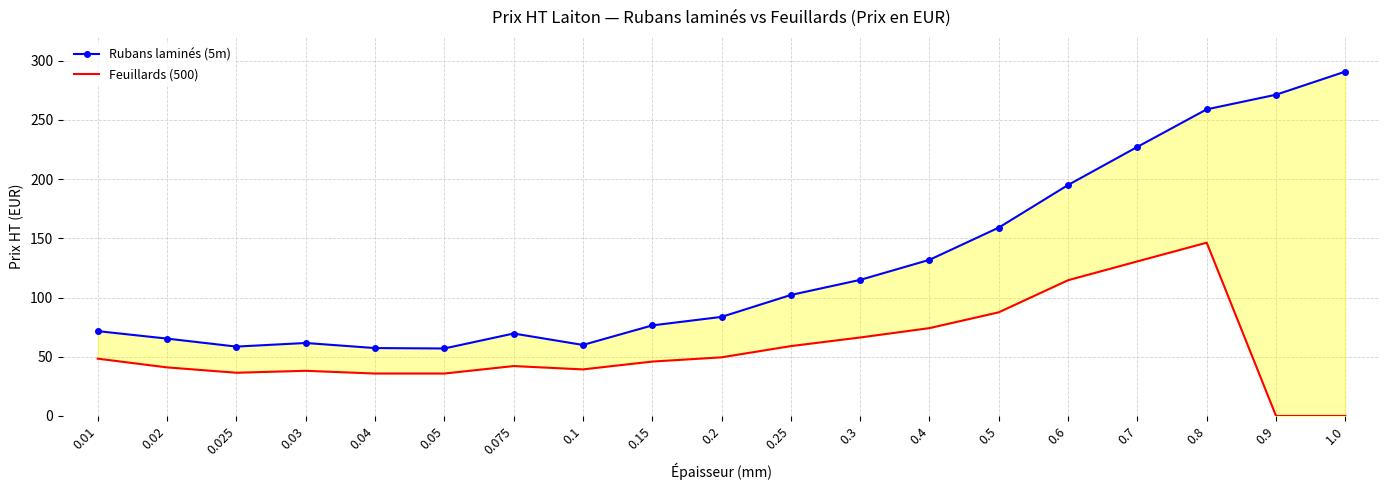

True or false: Rubans laminés (5m) and Feuillards (500) cross at least once.

False